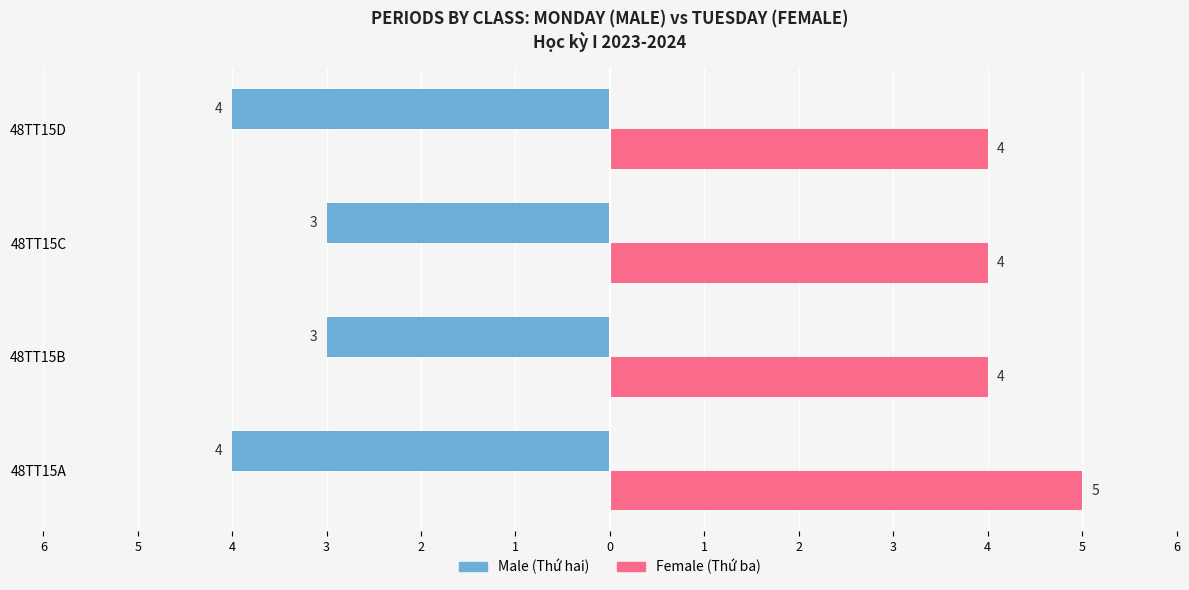

What is the value of the Male bar at the 2nd from the left?

-3